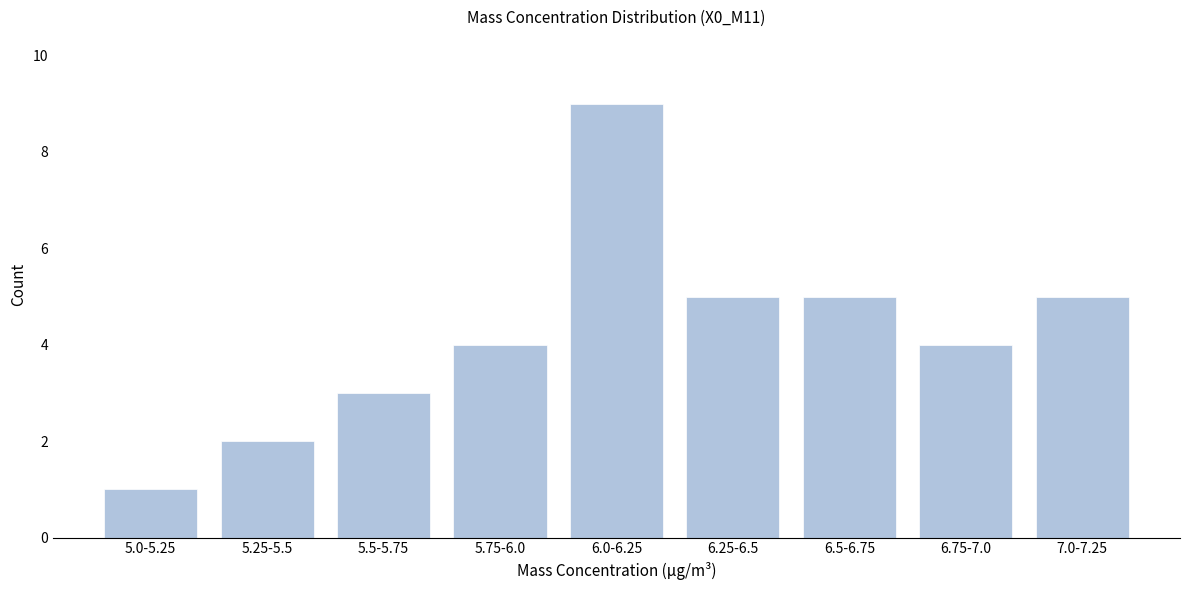

Reading left to right, list all the values displayed in this chart.

5.0-5.25=1	5.25-5.5=2	5.5-5.75=3	5.75-6.0=4	6.0-6.25=9	6.25-6.5=5	6.5-6.75=5	6.75-7.0=4	7.0-7.25=5